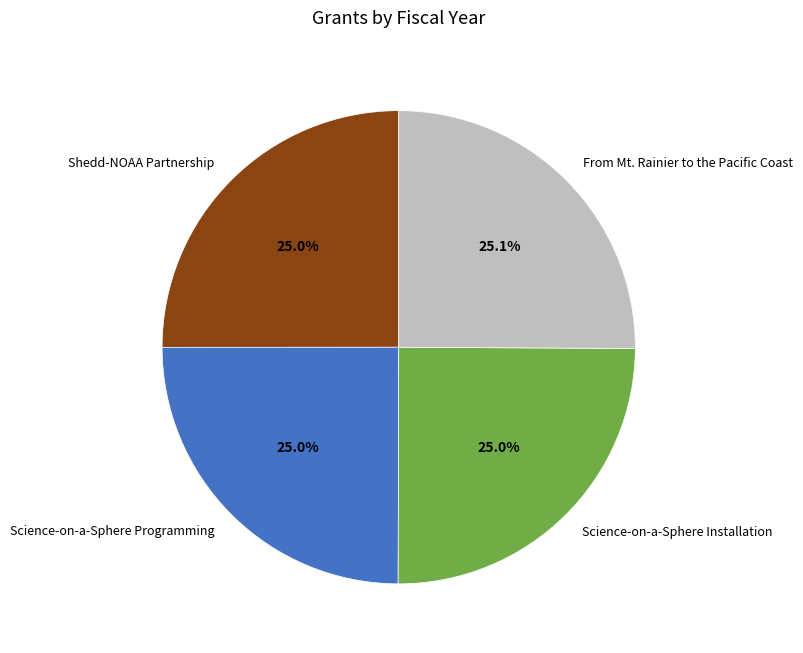

What portion of the pie excludes From Mt. Rainier to the Pacific Coast?

74.9%